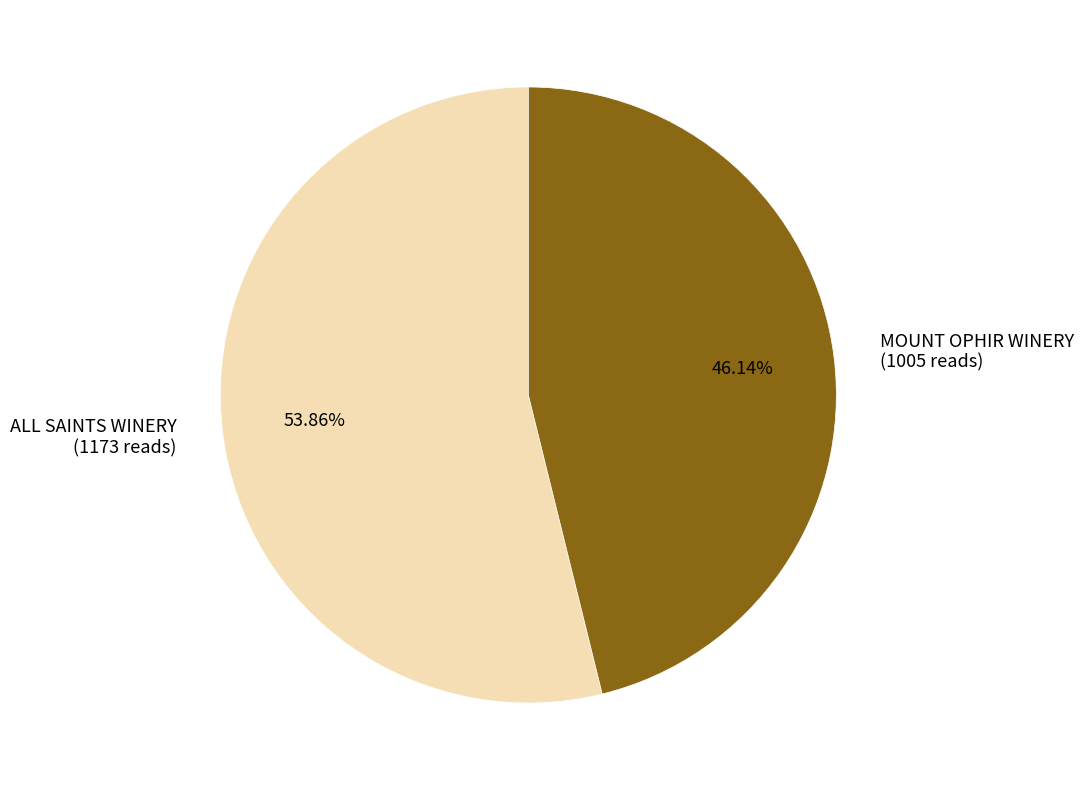

The MOUNT OPHIR WINERY slice represents 34% of the pie. True or false?

False